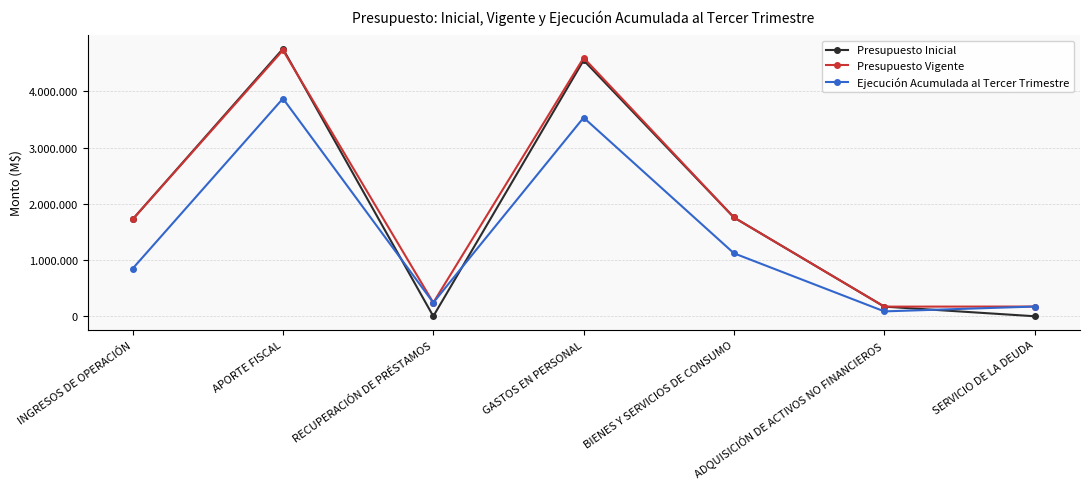

Is the value of Ejecución Acumulada al Tercer Trimestre at GASTOS EN PERSONAL greater than the value of Presupuesto Vigente at RECUPERACIÓN DE PRÉSTAMOS?

Yes